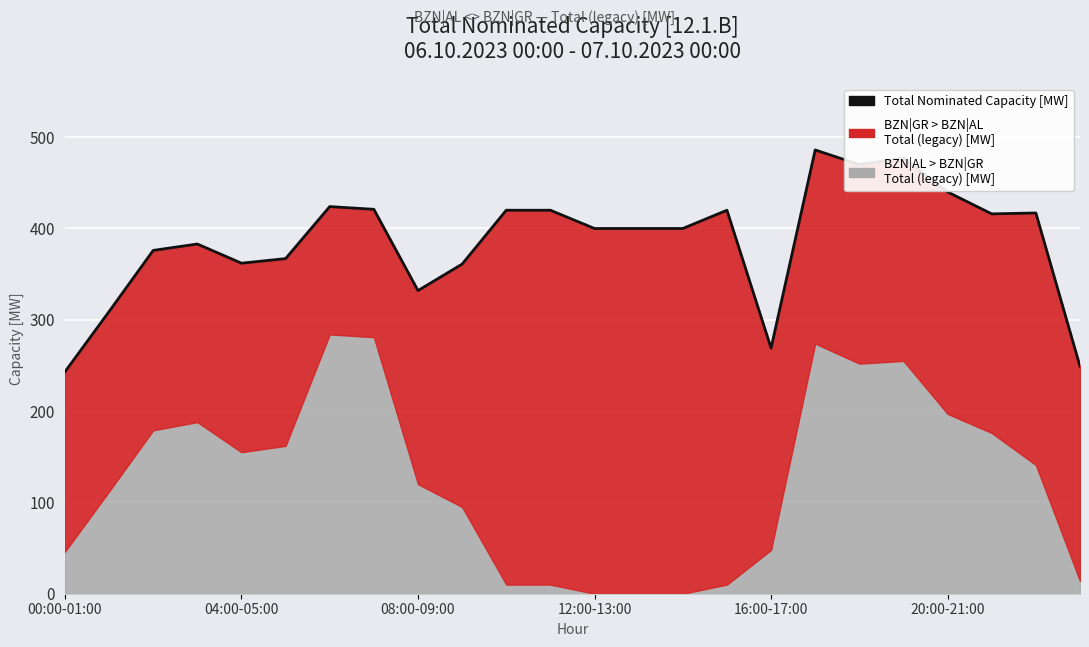

The chart shows a value of 102 at 12:00-13:00. True or false?

False